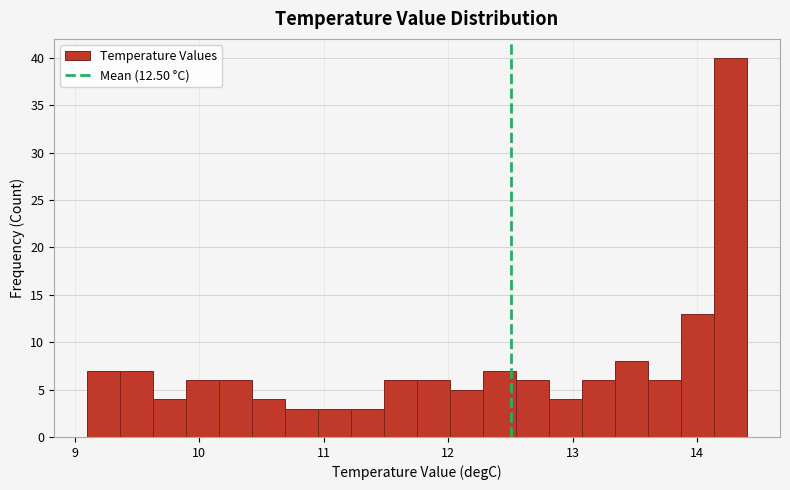

Read against the x-axis, roughly where is the centre of the tallest bar?

14.3